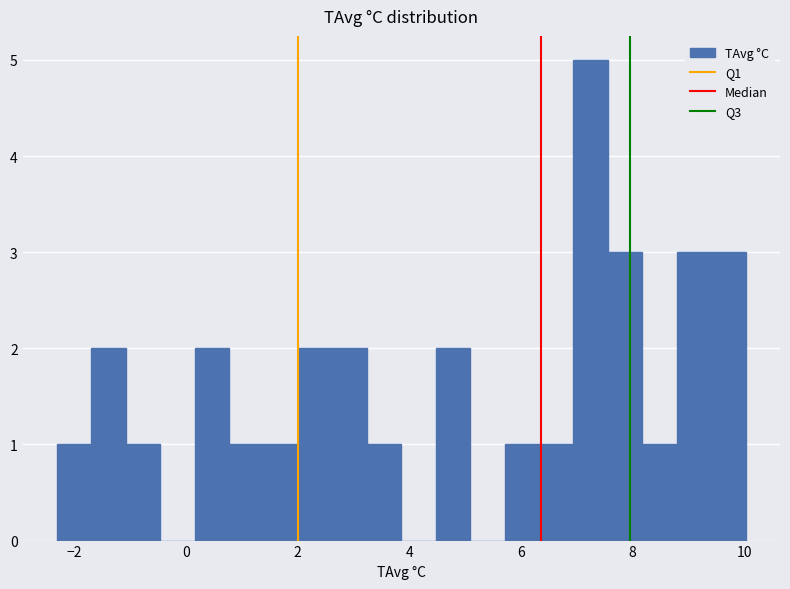

Read against the x-axis, roughly where is the centre of the tallest bar?

7.2